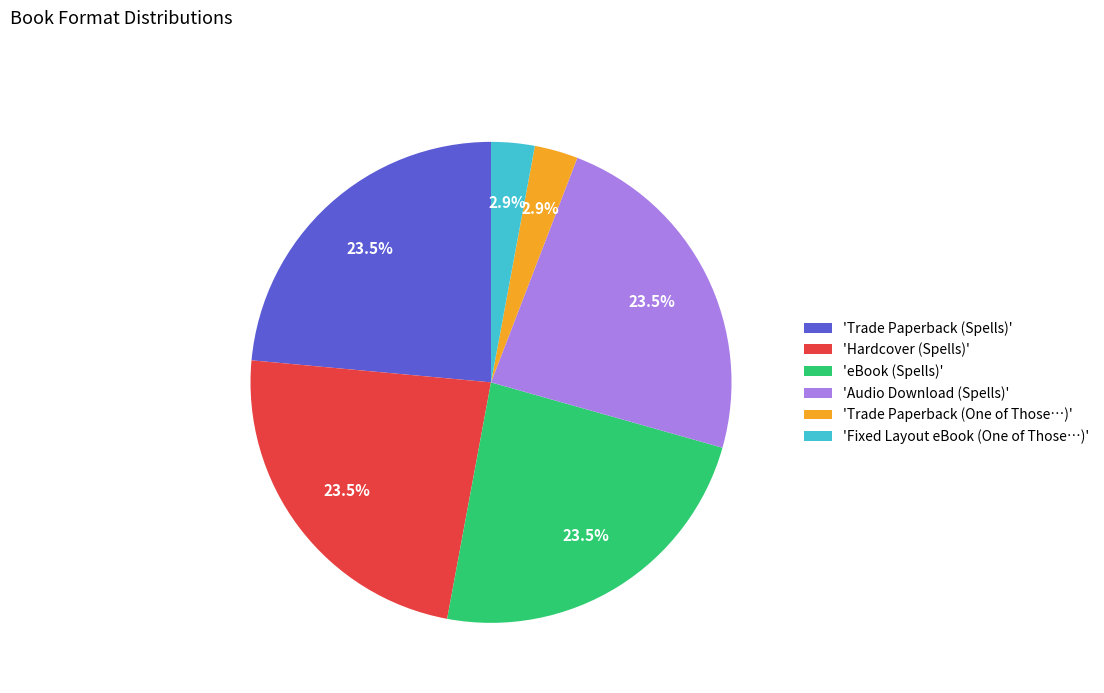

How many slices are in this pie chart?

6